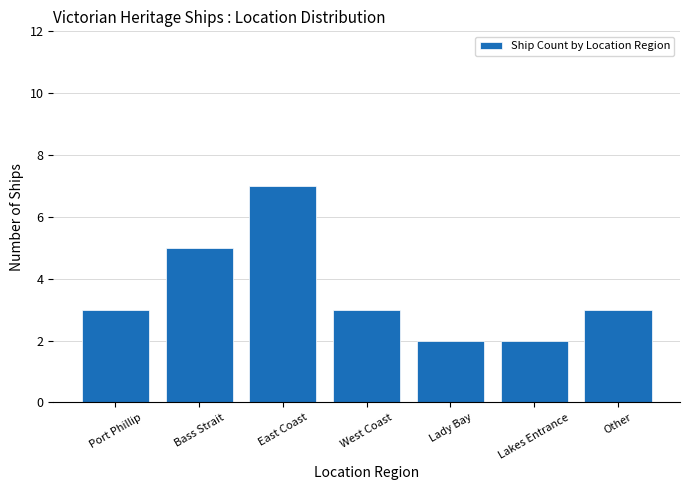

Reading right to left, list all the values displayed in this chart.

3	2	2	3	7	5	3